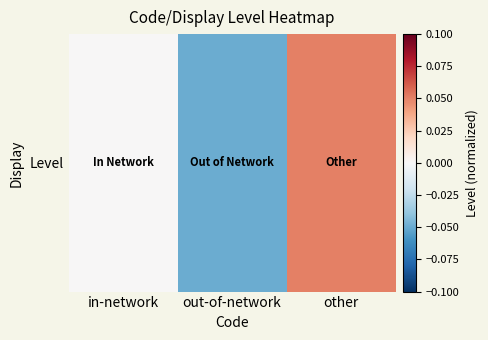

Reading right to left, transcribe all the data shown in this chart.

0.1	-0.1	0.0